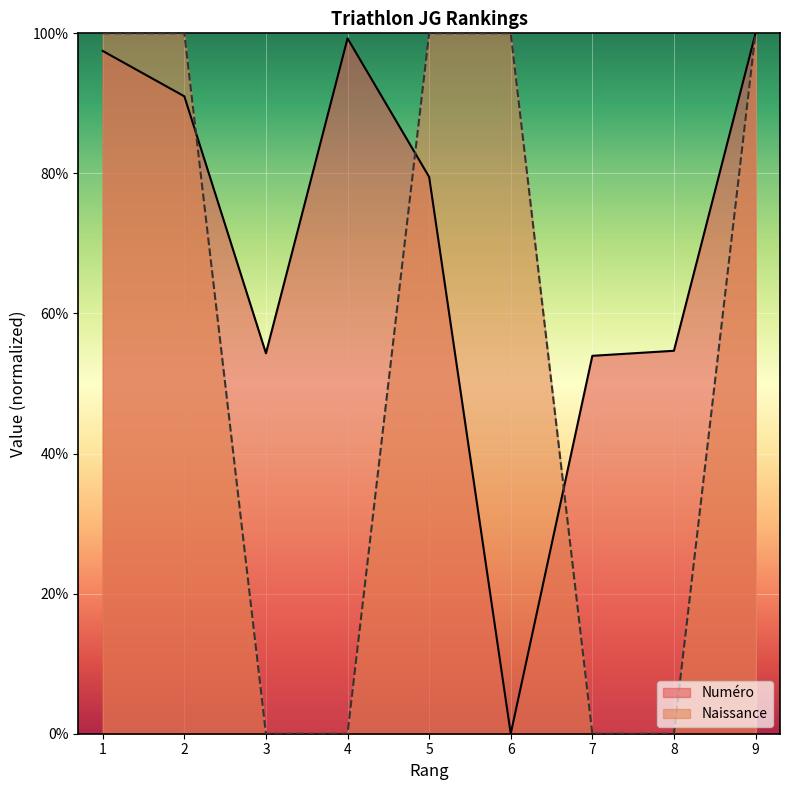

Between 4 and 5, which is larger?

4